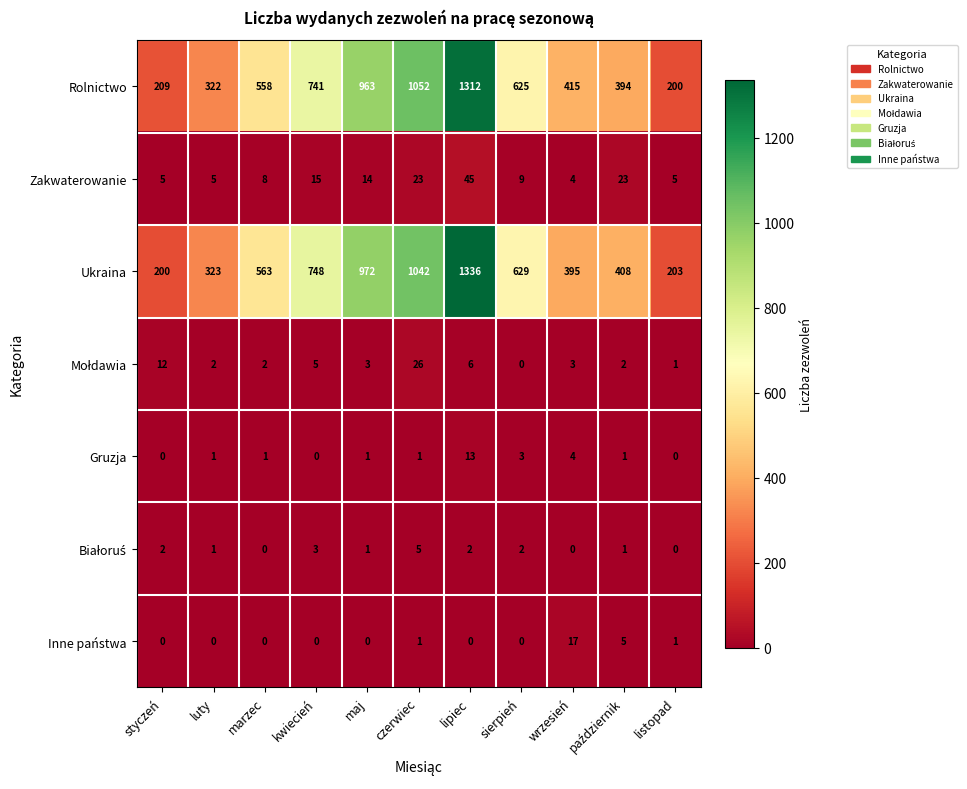

At how many categories does at least one series exceed 1107?

1